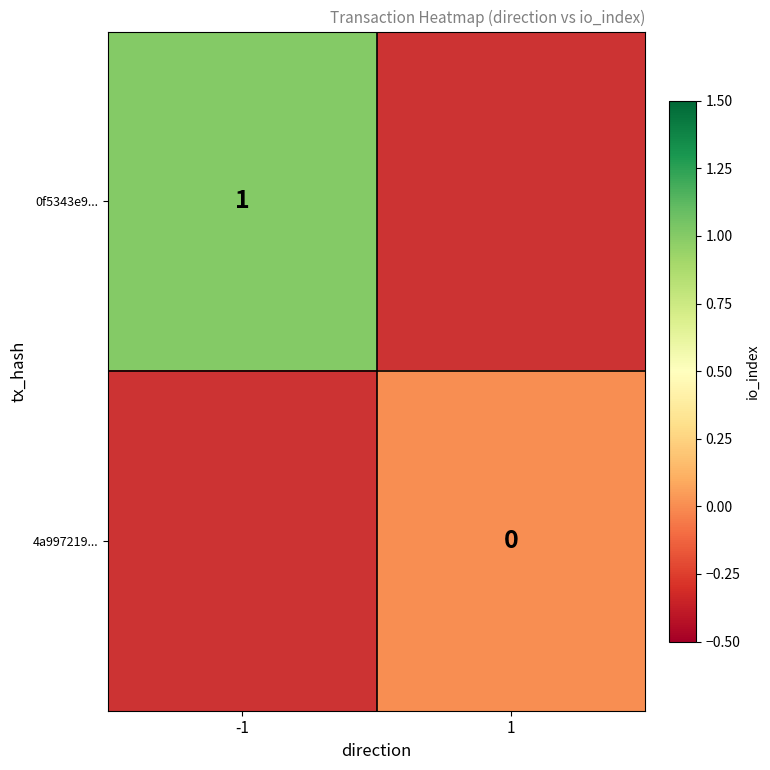

Is it true that 0f5343e9... equals 1 at -1?

True